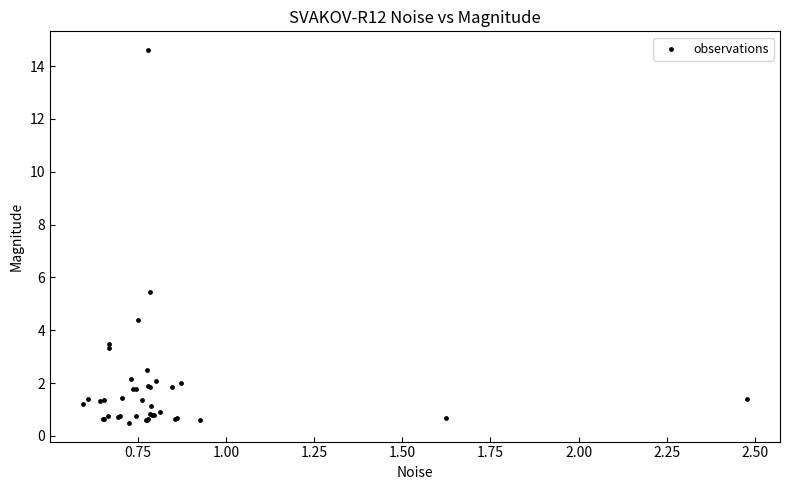

What Y value in the scatter plot is closest to 7?

5.4